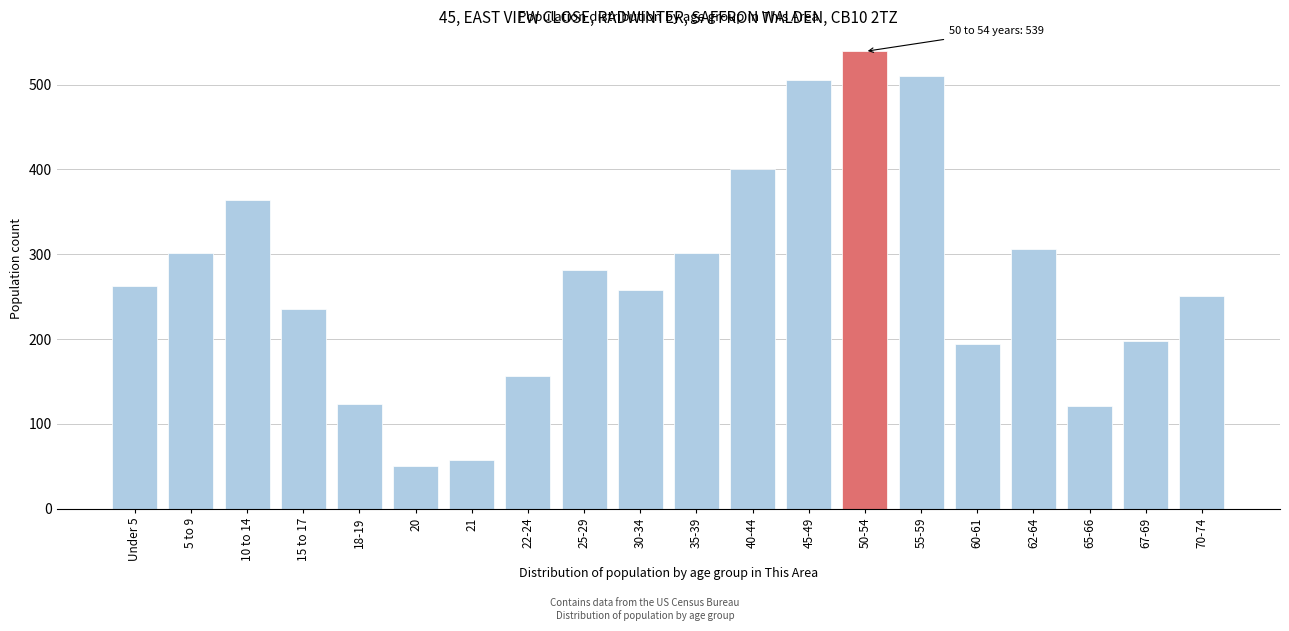

What is the difference between the maximum and minimum values?

488